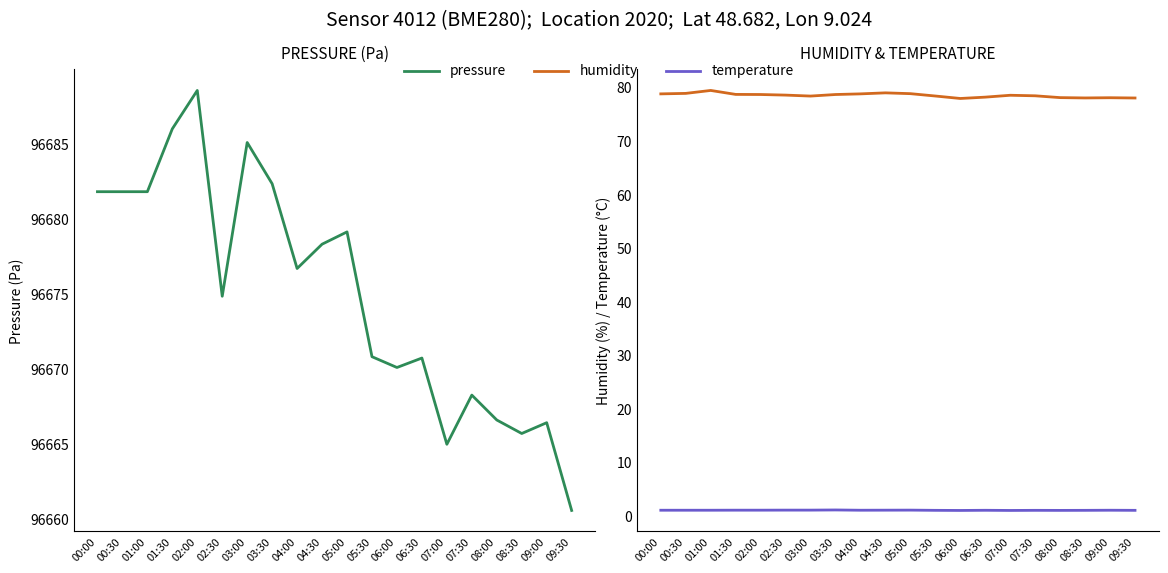

What is the minimum value for pressure?

96660.6